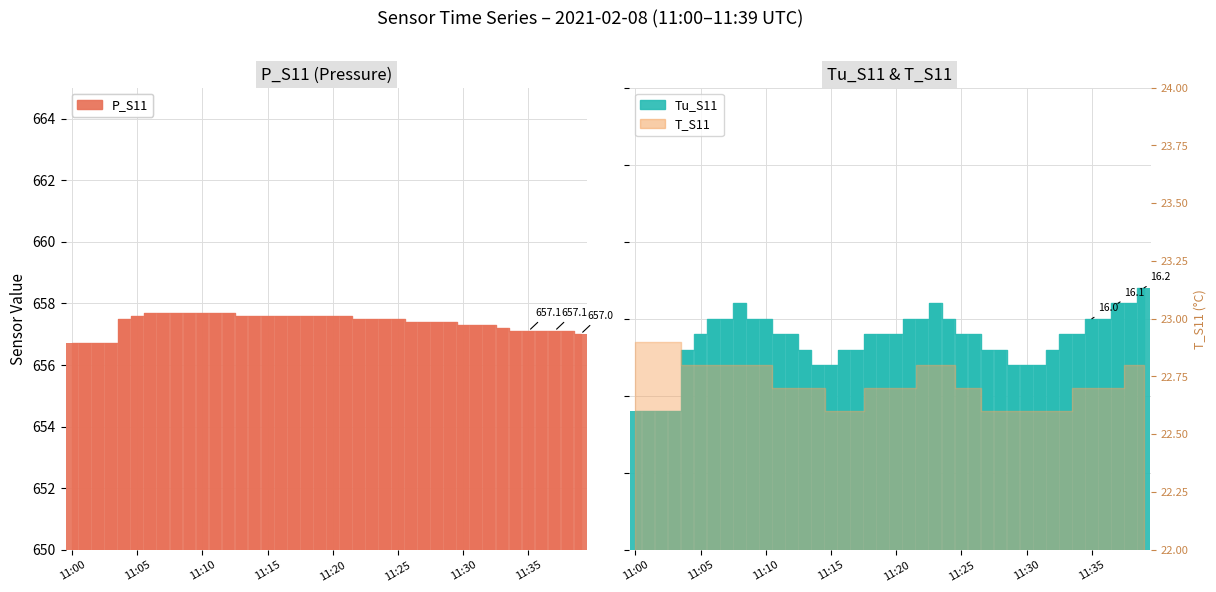

Where is Tu_S11 nearest to the value 15?

11:00